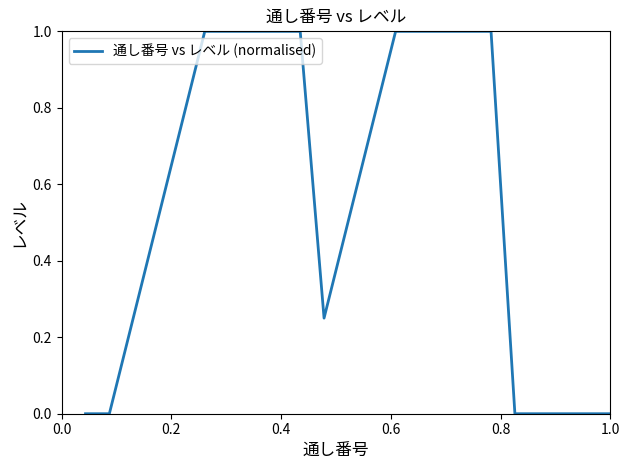

What is the maximum value shown in the chart?

1.0